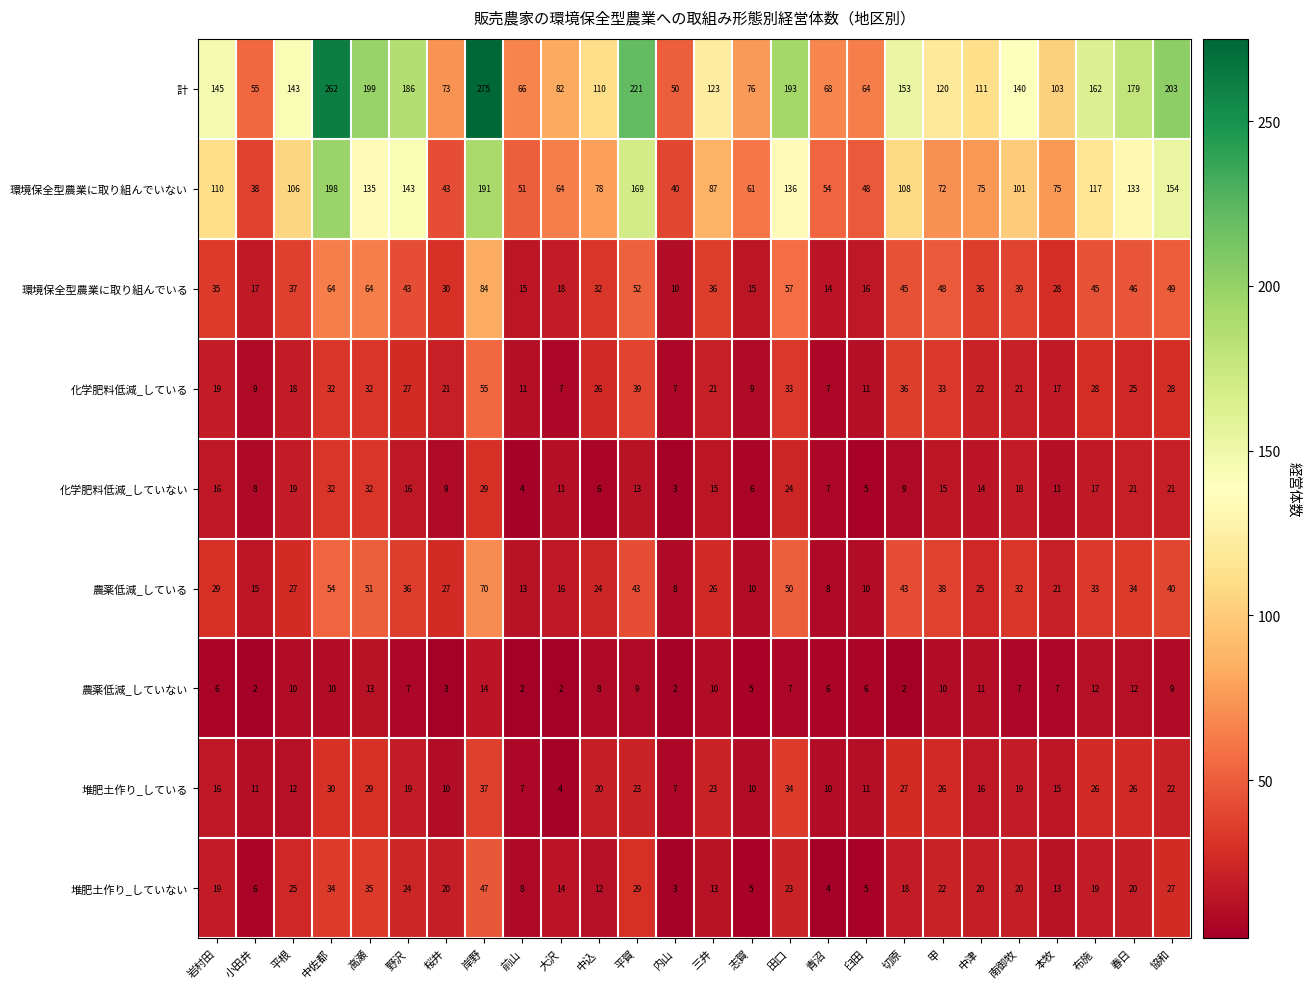

Read the 化学肥料低減_している value at 岩村田.

19